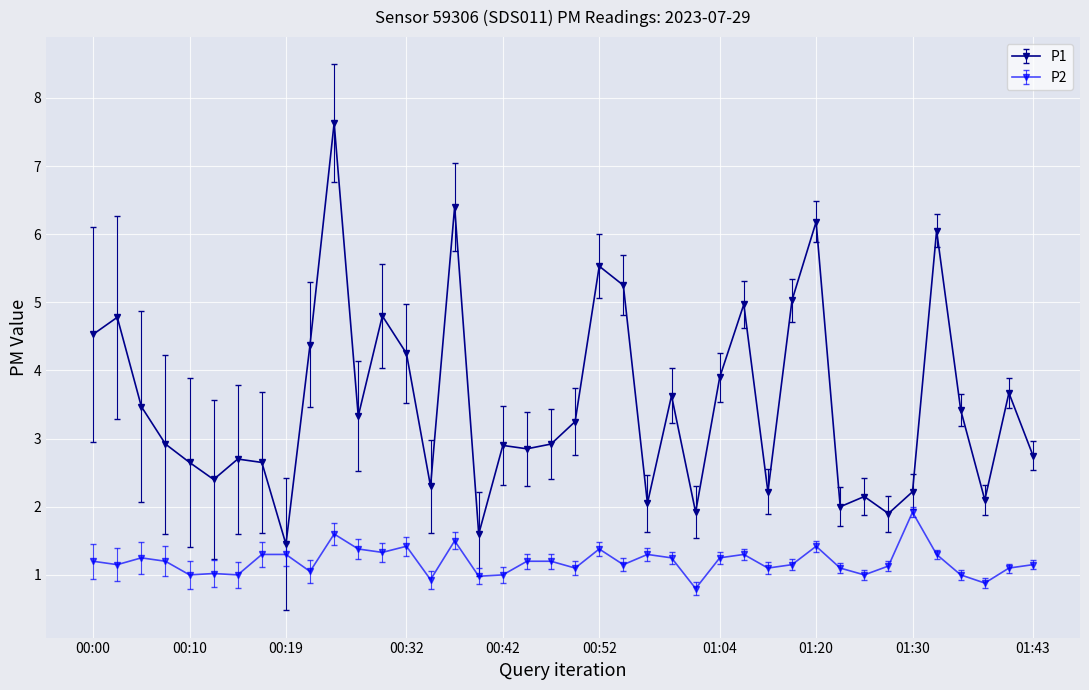

Rank the series by their average value, from lowest to highest.

P2, P1